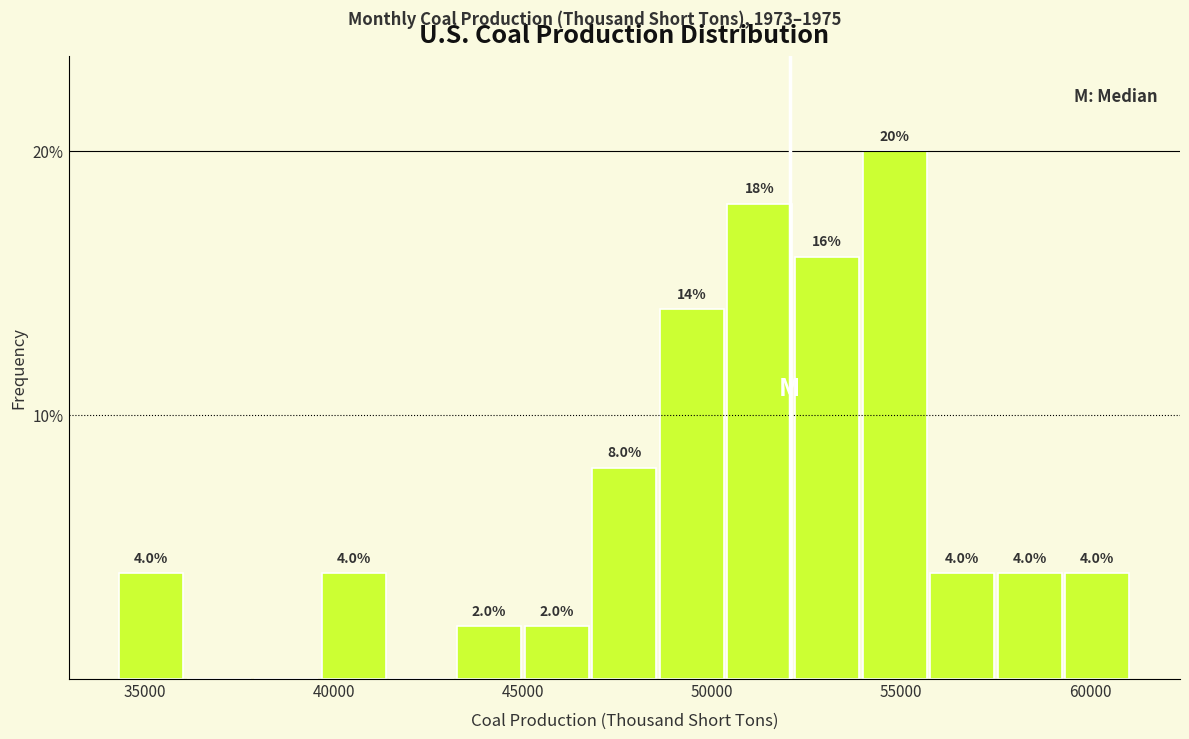

Around what value on the x-axis is the tallest bar? Give the approximate position of its centre, as read against the axis.

55000